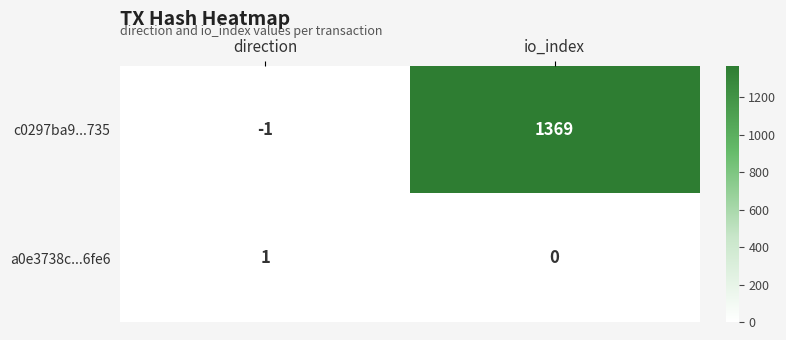

True or false: c0297ba9...735 has a value of -1 at direction.

True